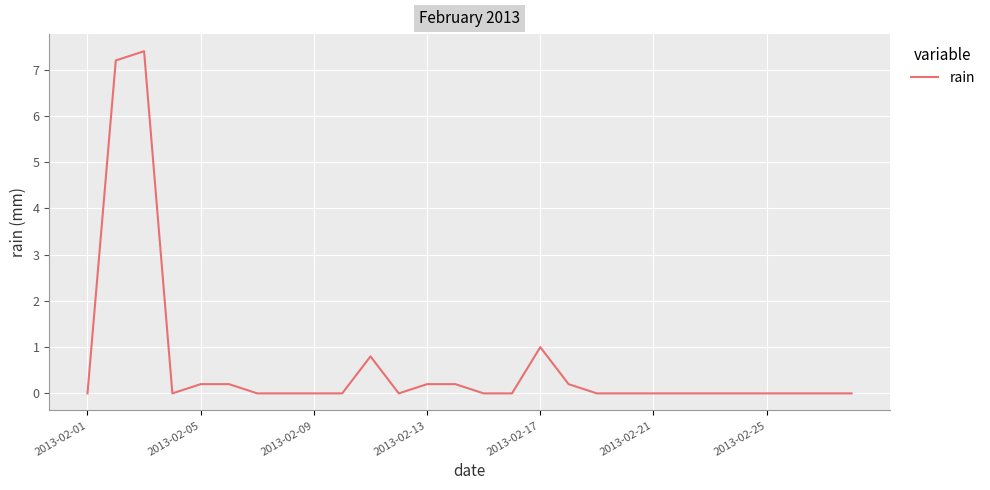

What is the maximum value shown in the chart?

7.4